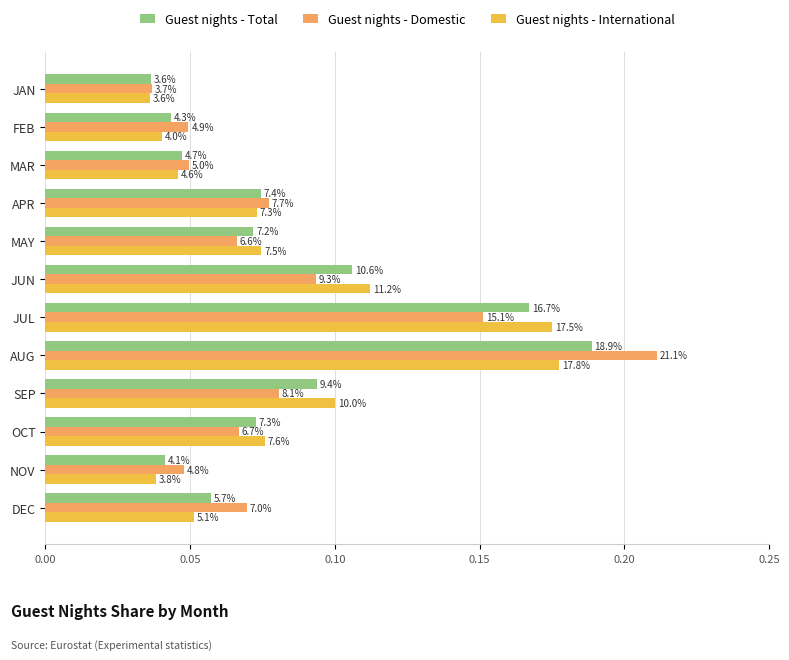

What are all the series names shown in the legend?

Guest nights - Total, Guest nights - Domestic, Guest nights - International